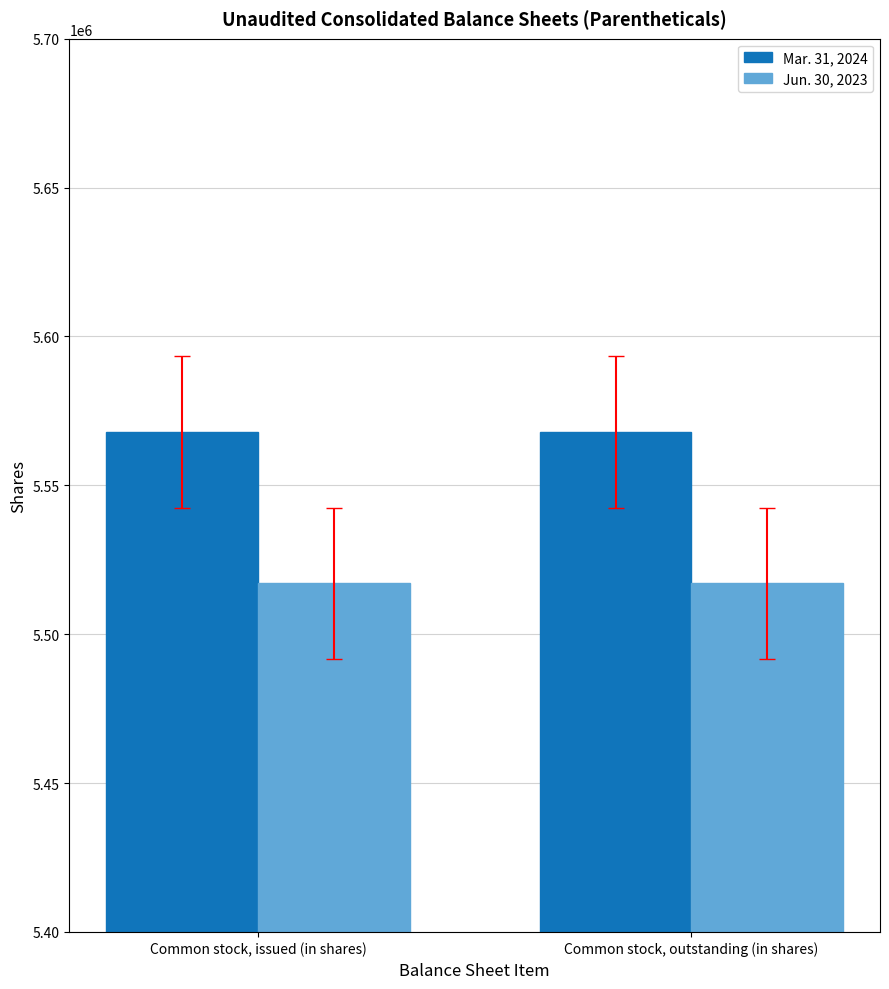

Count the number of data series in this chart.

2